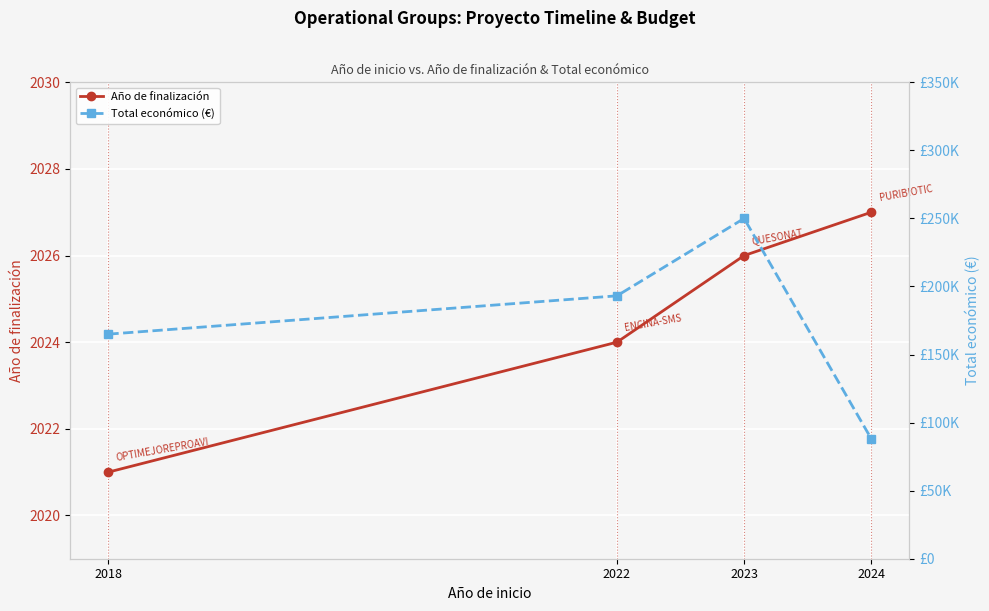

Which series has the largest range (max minus min)?

Total económico (€)